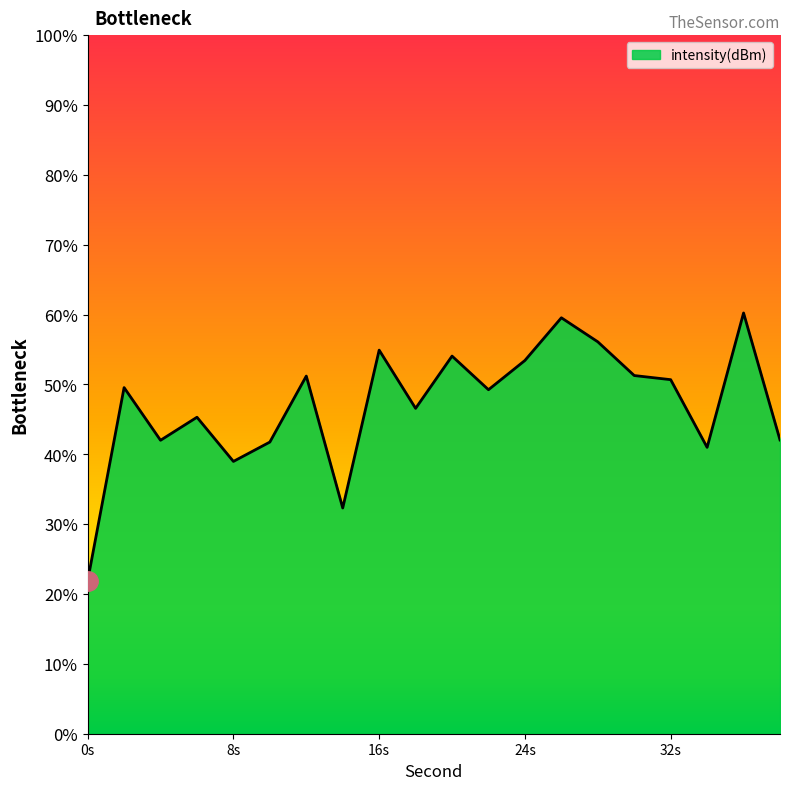

Where is the first local minimum?

4